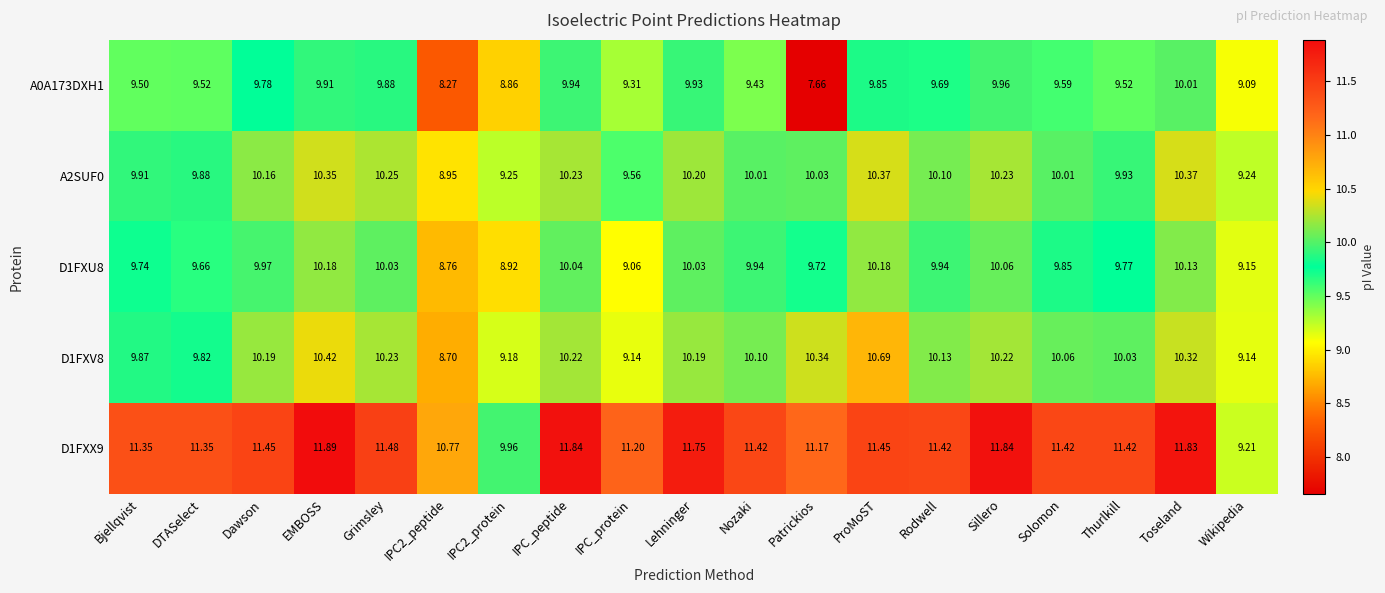

Rank the series by their maximum value, from highest to lowest.

D1FXX9, D1FXV8, A2SUF0, D1FXU8, A0A173DXH1